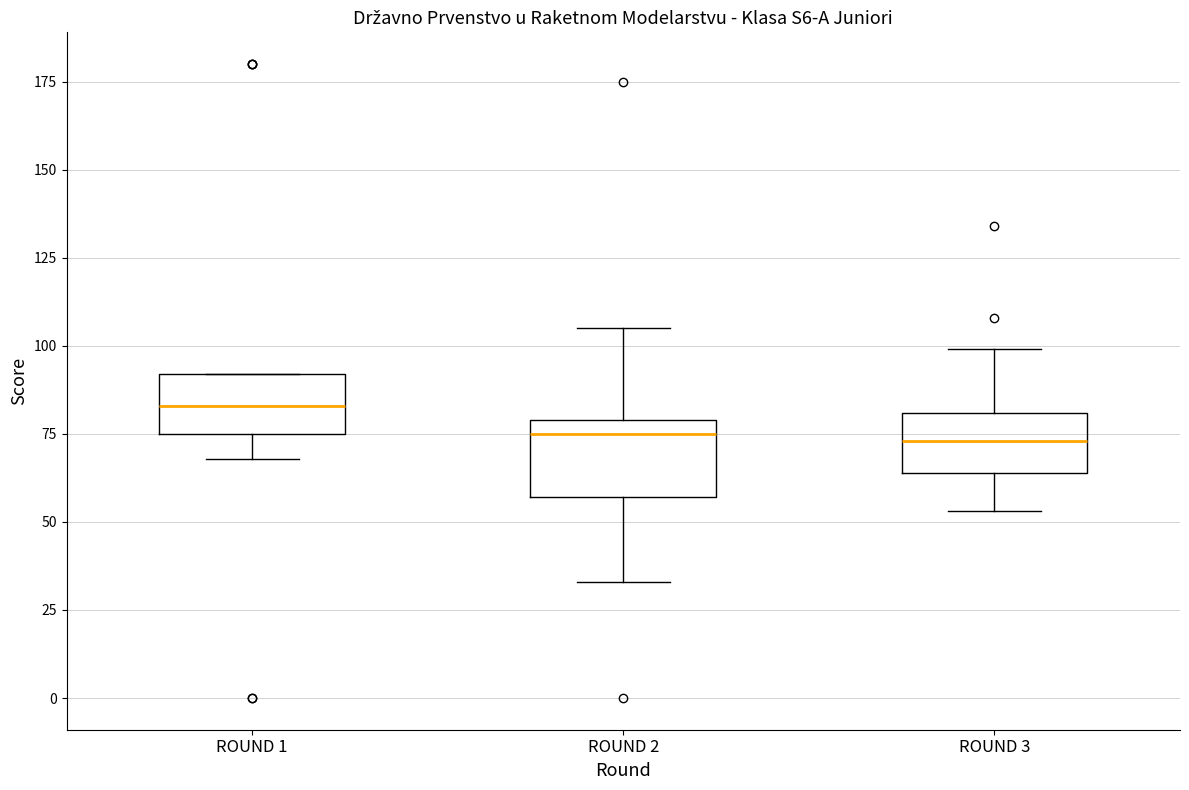

Reading left to right, read every box against the y-axis: the position of its median line, the range the box covers, and the ends of its whiskers. The values are not printed on the chart, so give them approximately, as read against the axis.

ROUND 1: median 85, box 75 to 90, whiskers 70 to 90
ROUND 2: median 75, box 55 to 80, whiskers 35 to 105
ROUND 3: median 75, box 65 to 80, whiskers 55 to 100